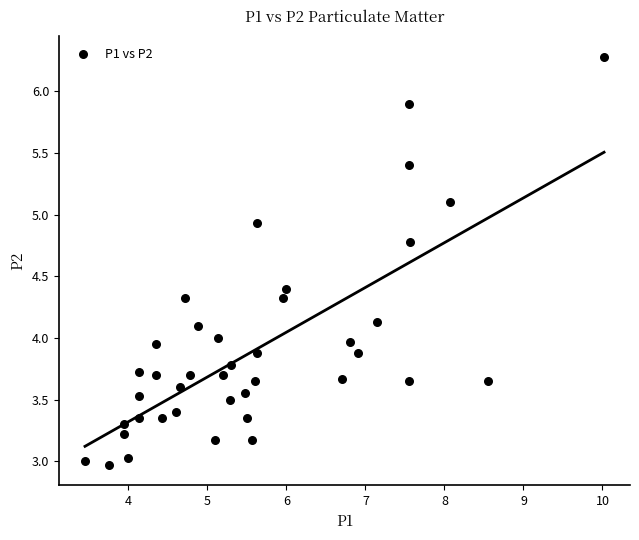

What is the range of Y values (max minus min)?

3.3